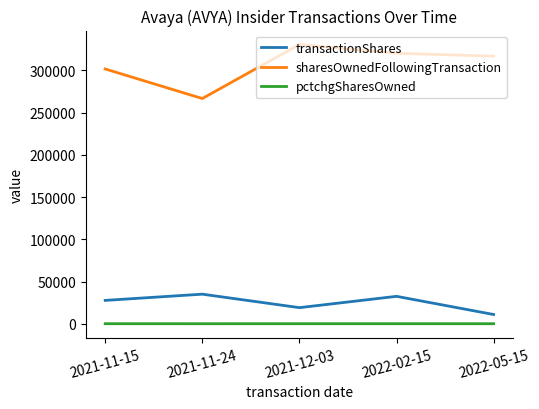

What is the spread (max minus min) of values at 2022-02-15?

320305